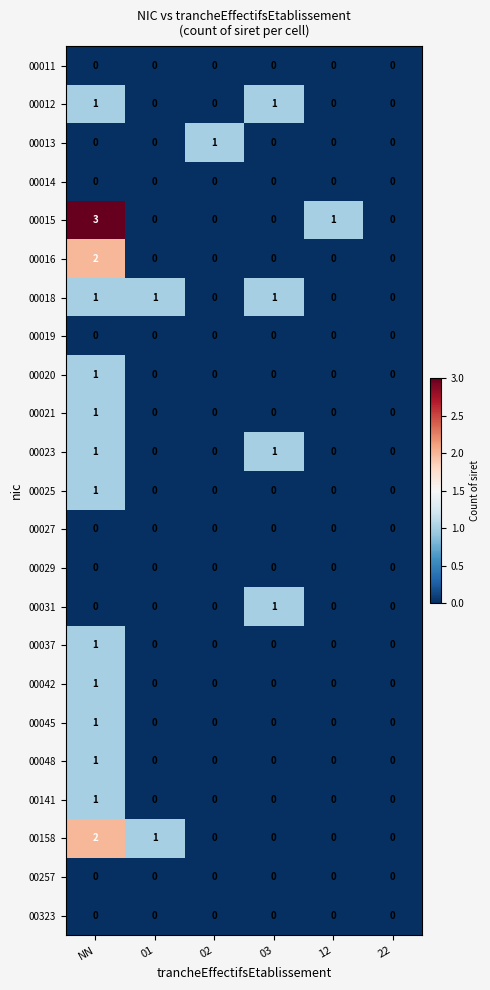

Count the 00012 values in the range 0 to 1.

6